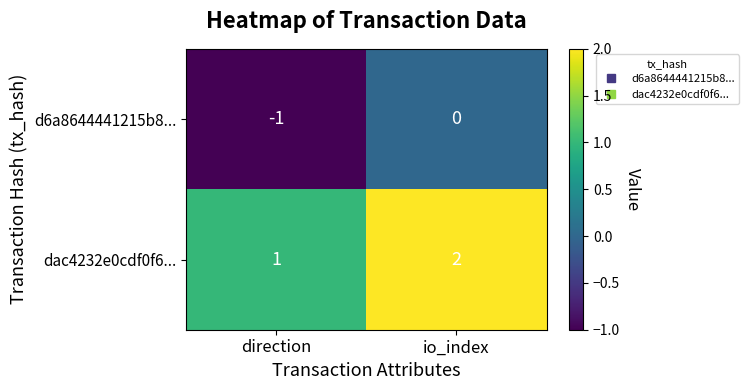

What is the sum of the dac4232e0cdf0f6... values at io_index and direction?

3